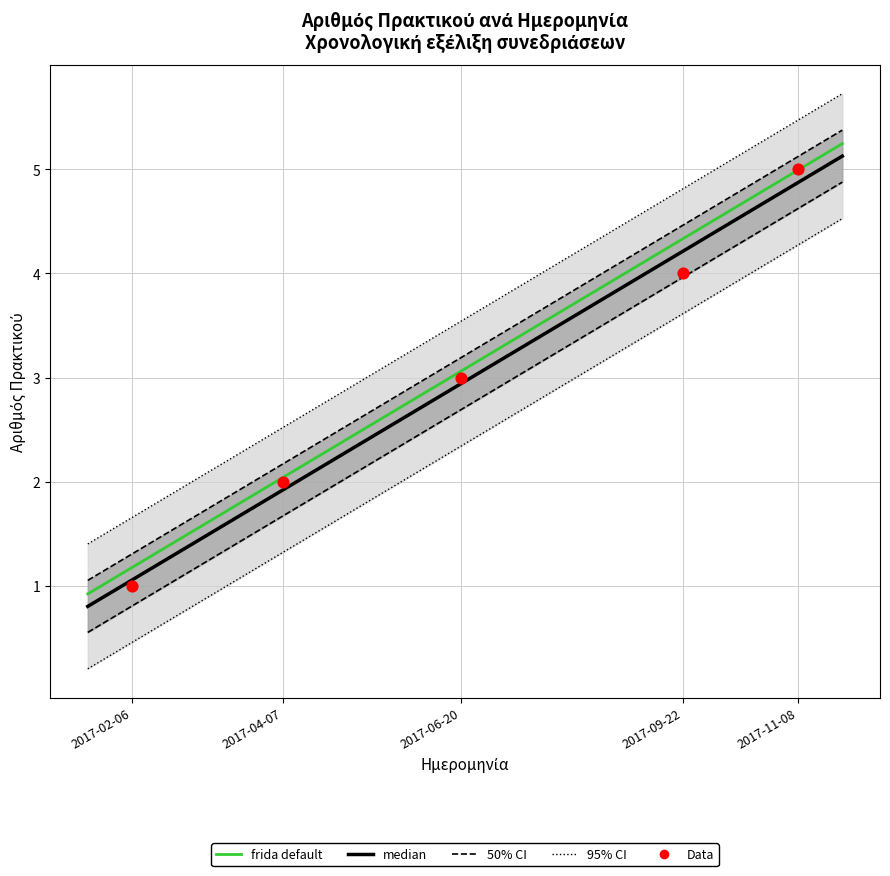

What is the ratio of the value at 2017-09-22 to the value at 2017-11-08?

0.8